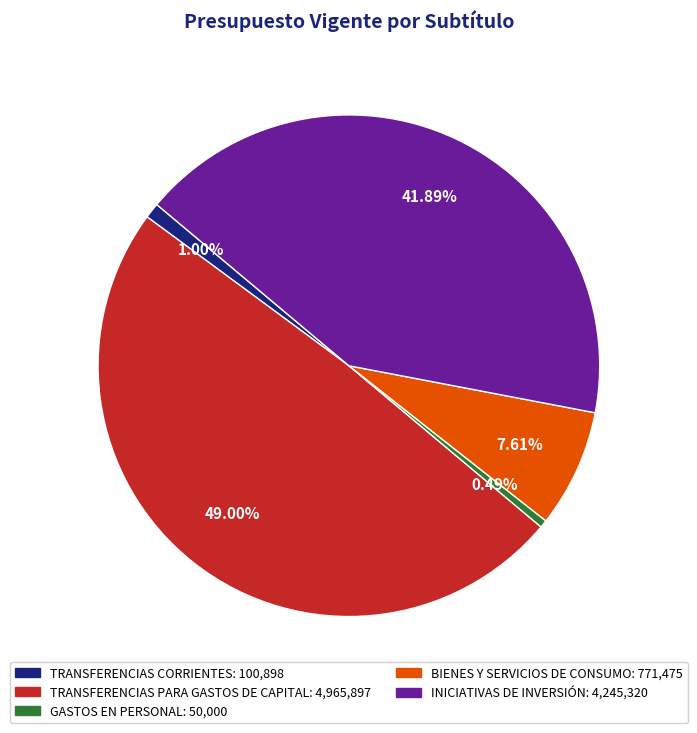

Does any single category account for the majority?

No